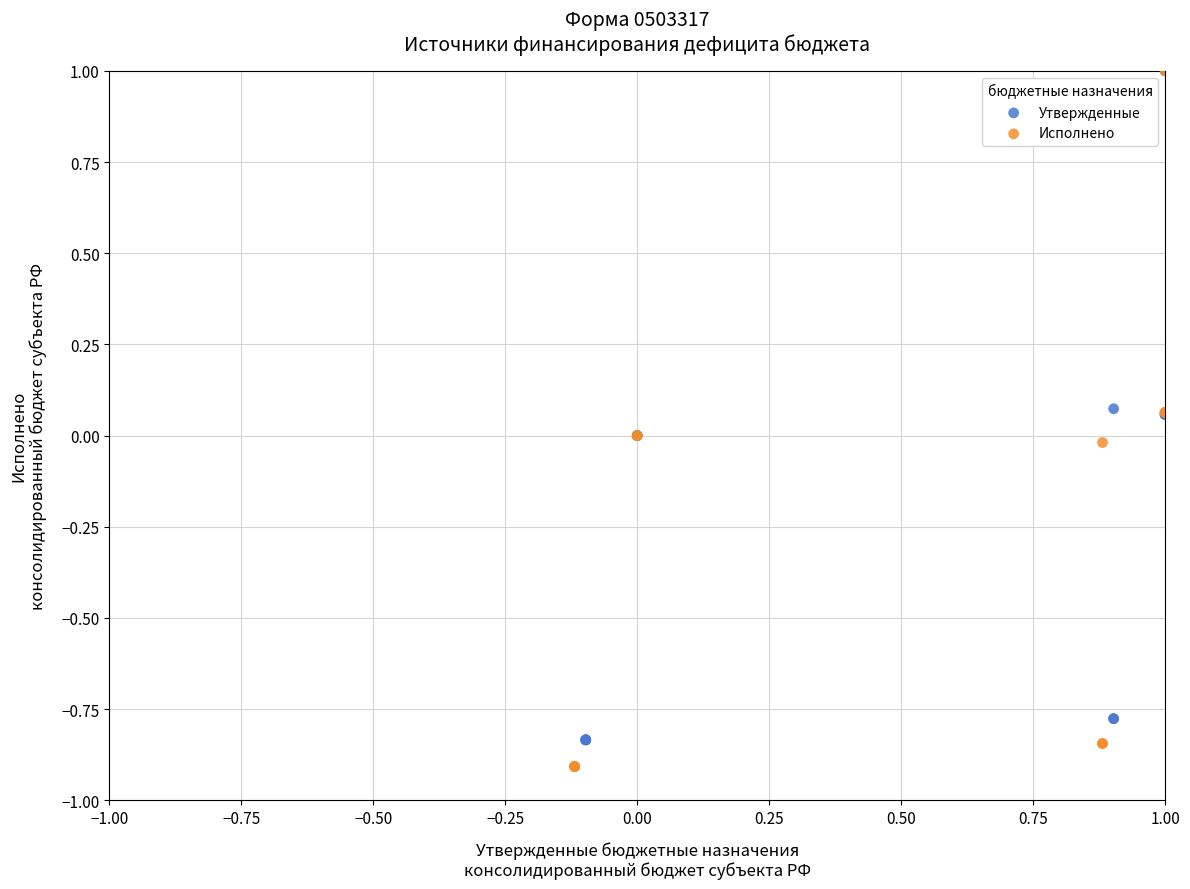

Which series reaches the minimum Y coordinate?

Исполнено